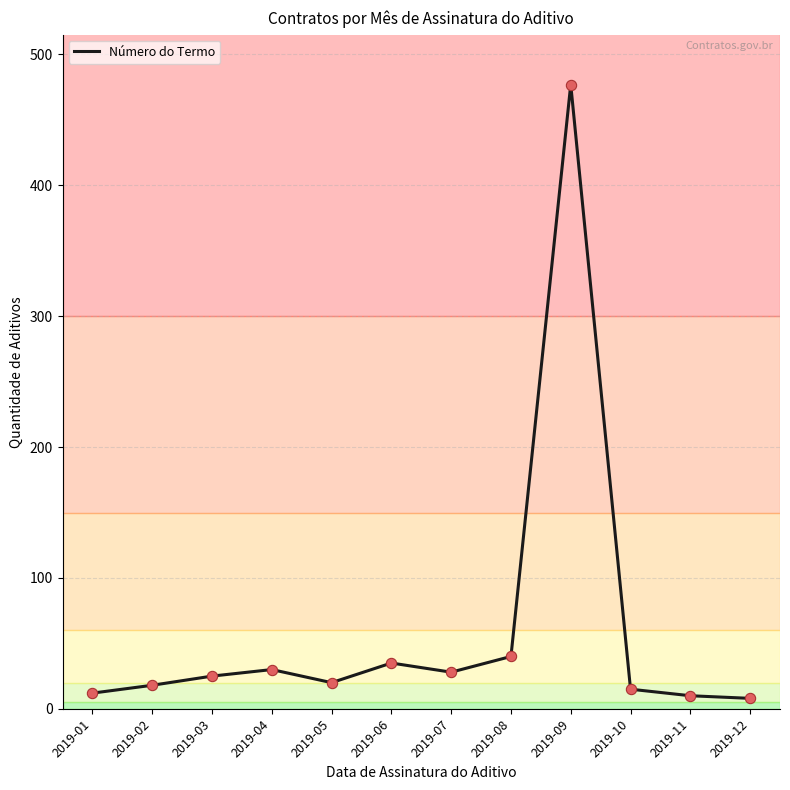

What is the change in value from 2019-07 to 2019-12?

-20